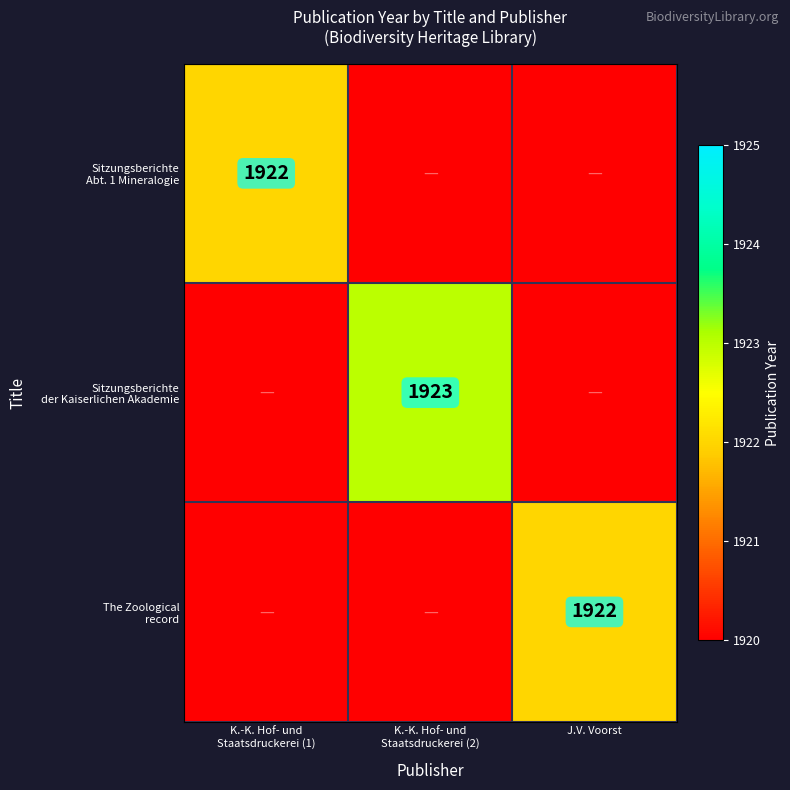

Between K.-K. Hof- und Staatsdruckerei (2) and J.V. Voorst, which series saw the biggest shift?

Sitzungsberichte der Kaiserlichen Akademie